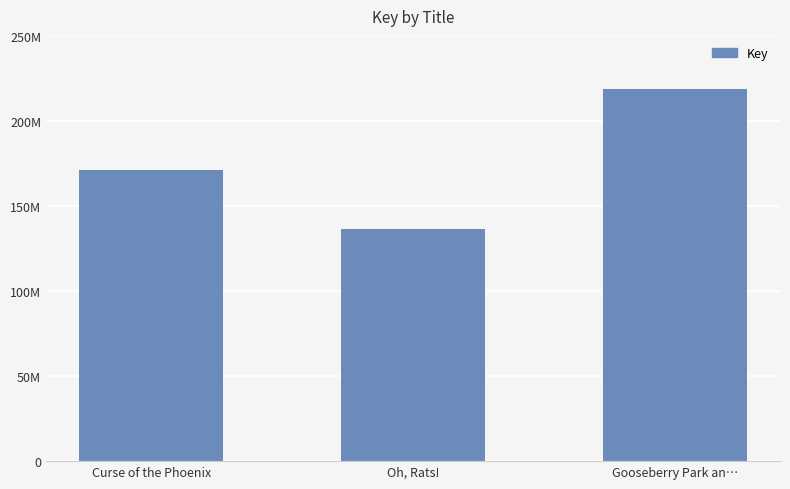

List the labels in order of value, smallest first.

Oh, Rats!, Curse of the Phoenix, Gooseberry Park an…